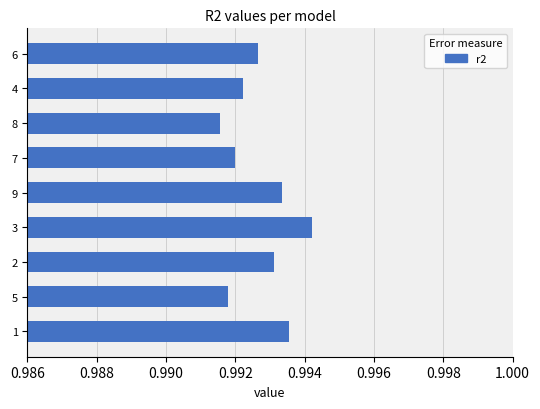

The chart shows a value of 0.6 at 1. True or false?

False